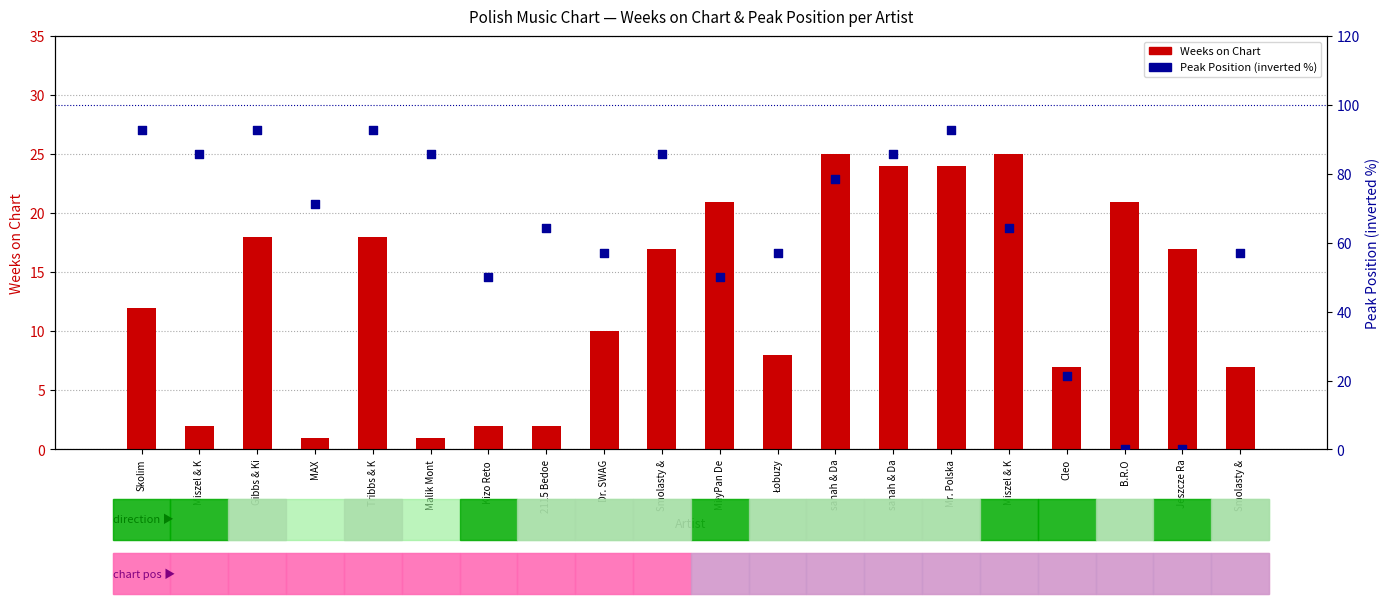

Is the value of Peak Position (normalized) at sanah & Da greater than the value of Weeks on Chart at Dr. SWAG?

Yes